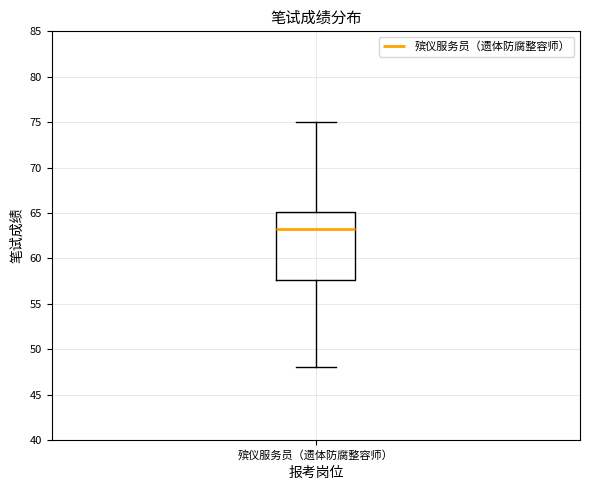

Where does the upper whisker of the box for 殡仪服务员（遗体防腐整容师） end on the y-axis? The values are not printed on the chart, so give them approximately, as read against the axis.

75.0